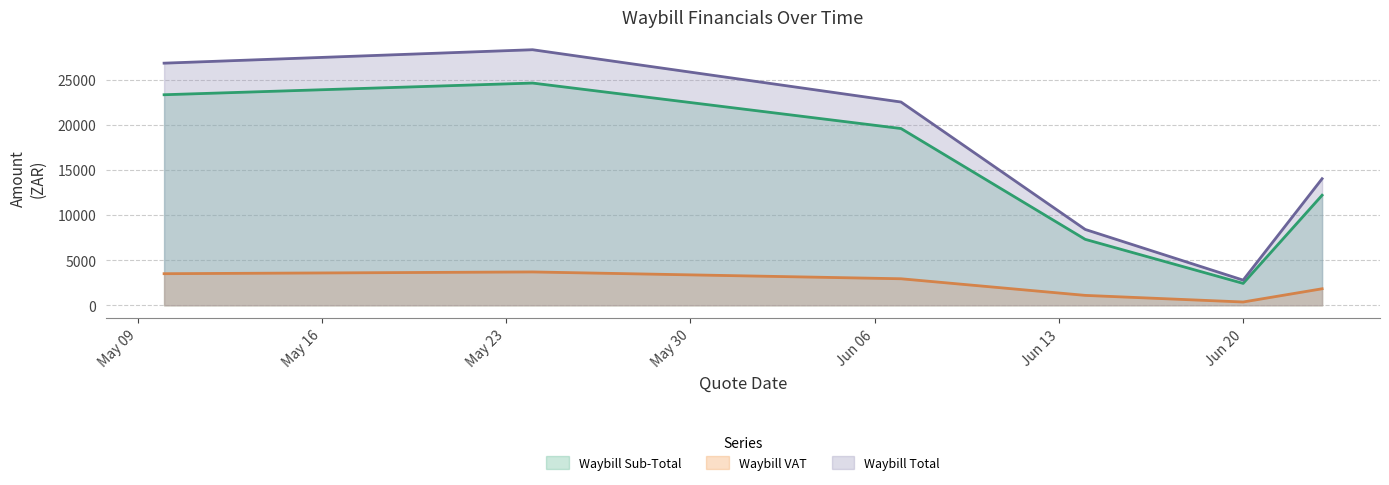

Reading left to right, transcribe all the data shown in this chart.

Waybill Sub-Total: 23320.0	24615.0	19577.4	7303.4	2423.3	12190.0
Waybill VAT: 3498.0	3692.2	2936.6	1095.5	363.5	1828.5
Waybill Total: 26818.0	28307.2	22514.0	8398.9	2786.8	14018.5